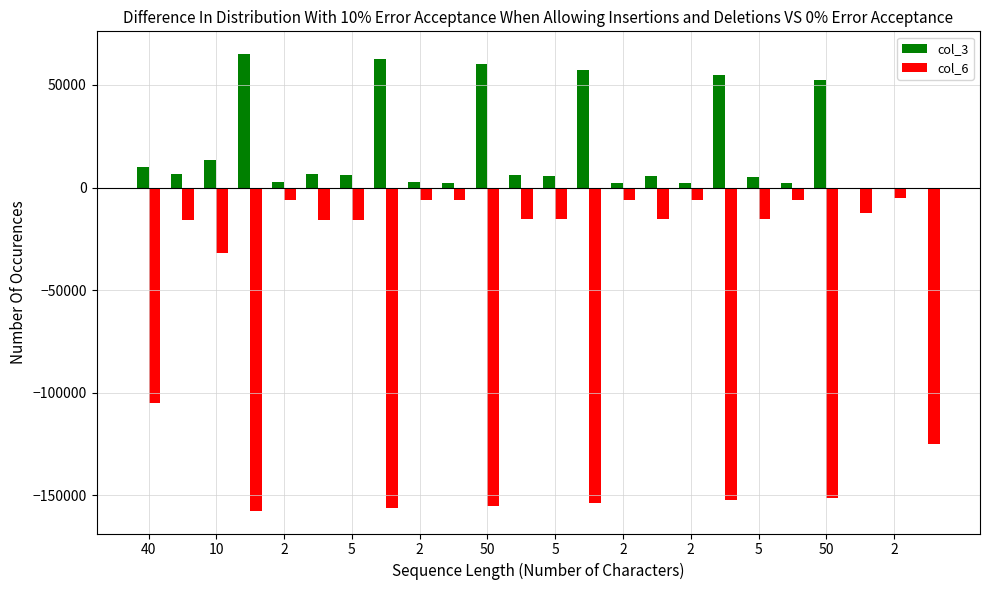

Count the number of data series in this chart.

2